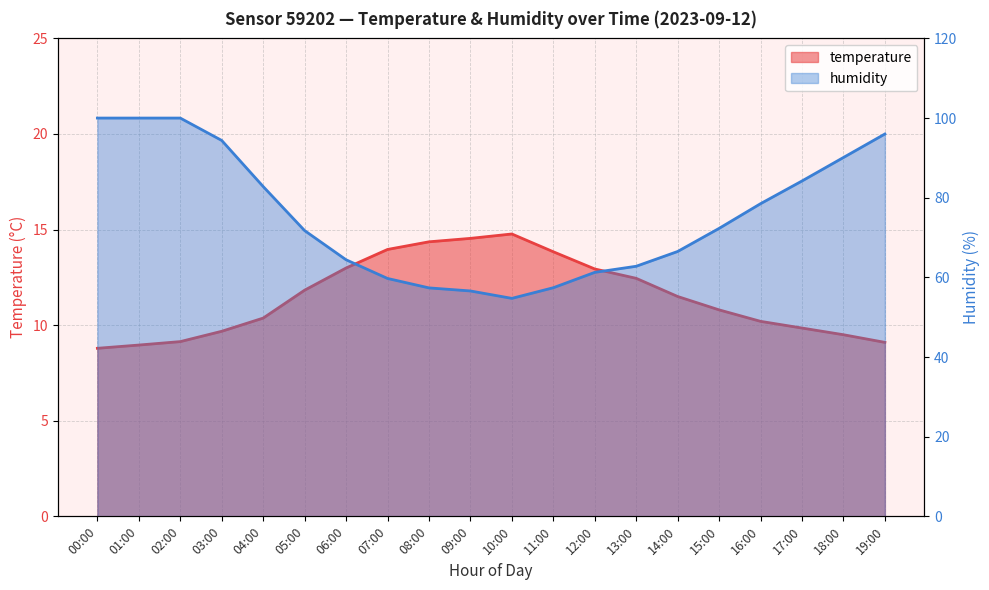

List the series in order of their peak value, highest first.

humidity, temperature